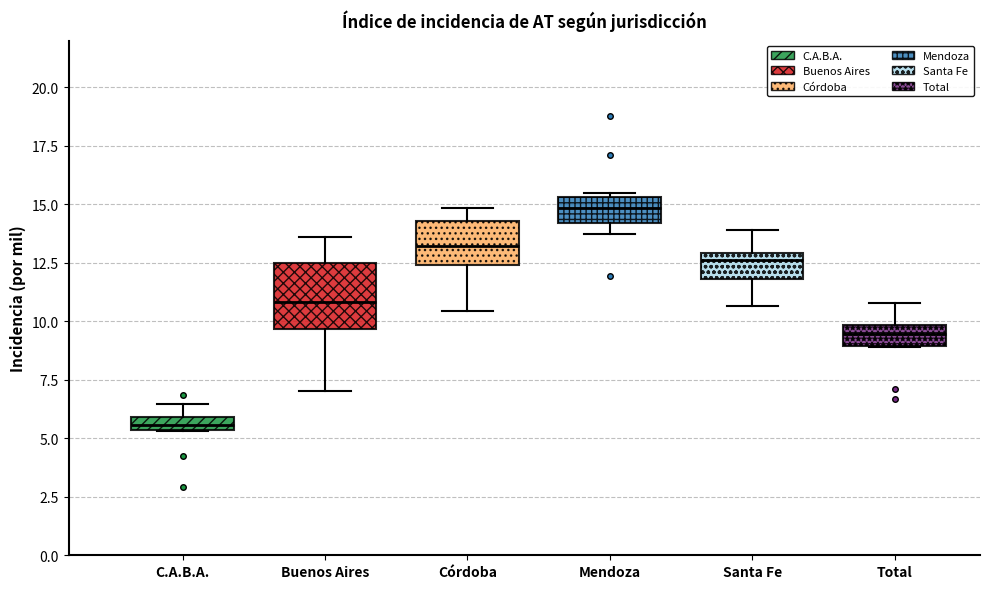

Where does the lower whisker of the box for Santa Fe end on the y-axis? The values are not printed on the chart, so give them approximately, as read against the axis.

10.5